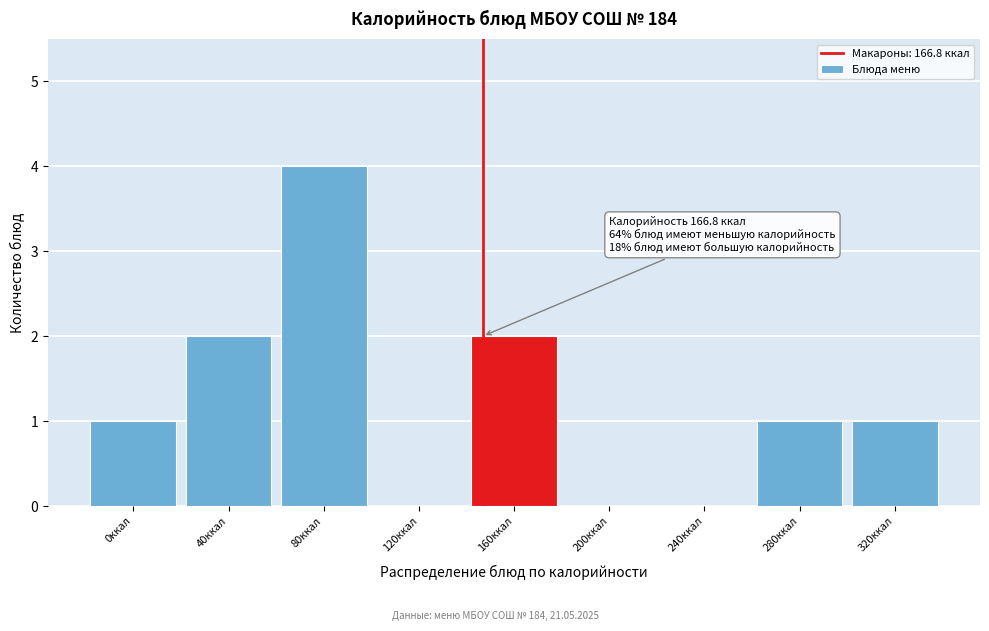

Reading right to left, extract all data points from this chart.

320ккал=1	280ккал=1	240ккал=0	200ккал=0	160ккал=2	120ккал=0	80ккал=4	40ккал=2	0ккал=1